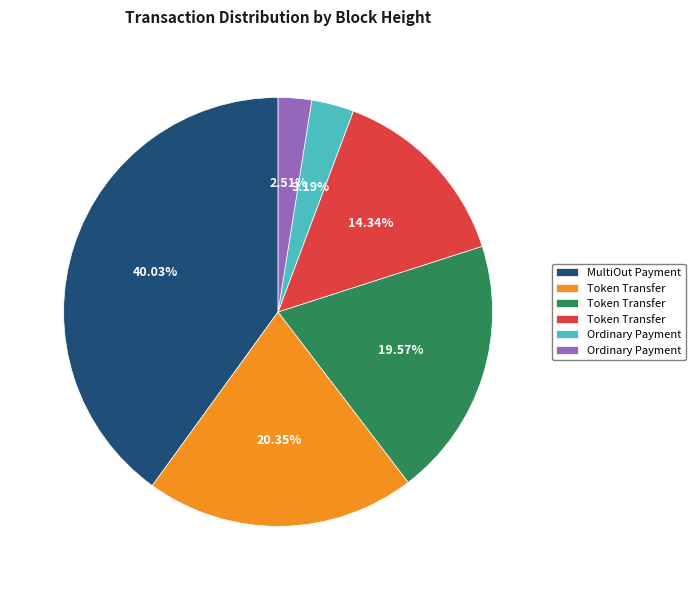

Is there any slice that represents more than half of the pie?

No